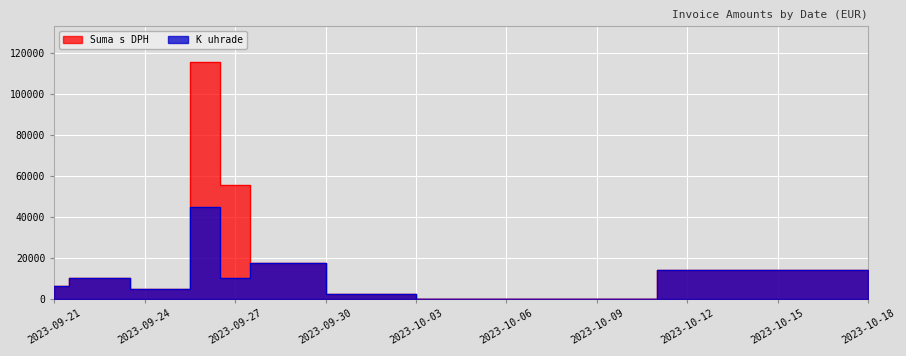

At which label does Suma s DPH reach its peak?

2023-09-26